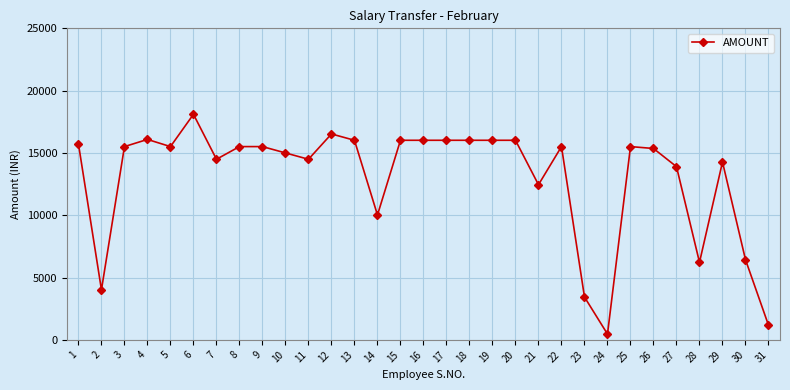

What is the value of the 11th point from the left?

14493